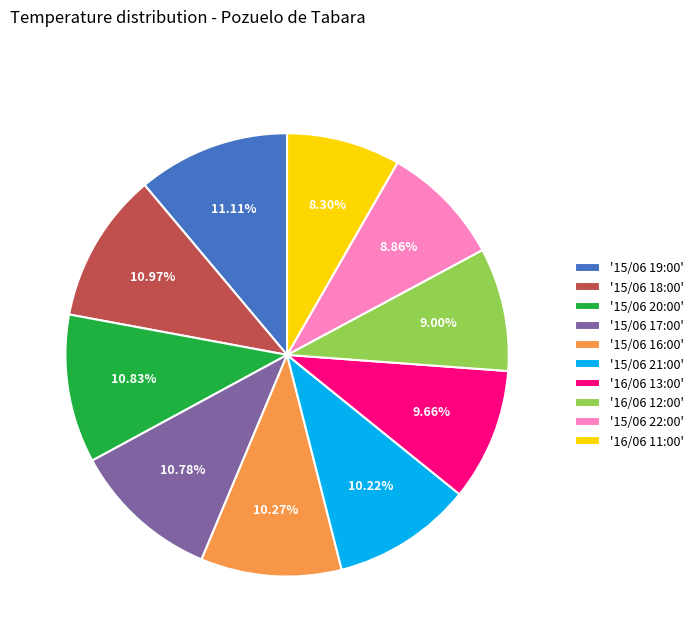

Between '16/06 11:00' and '16/06 13:00', which is larger?

'16/06 13:00'